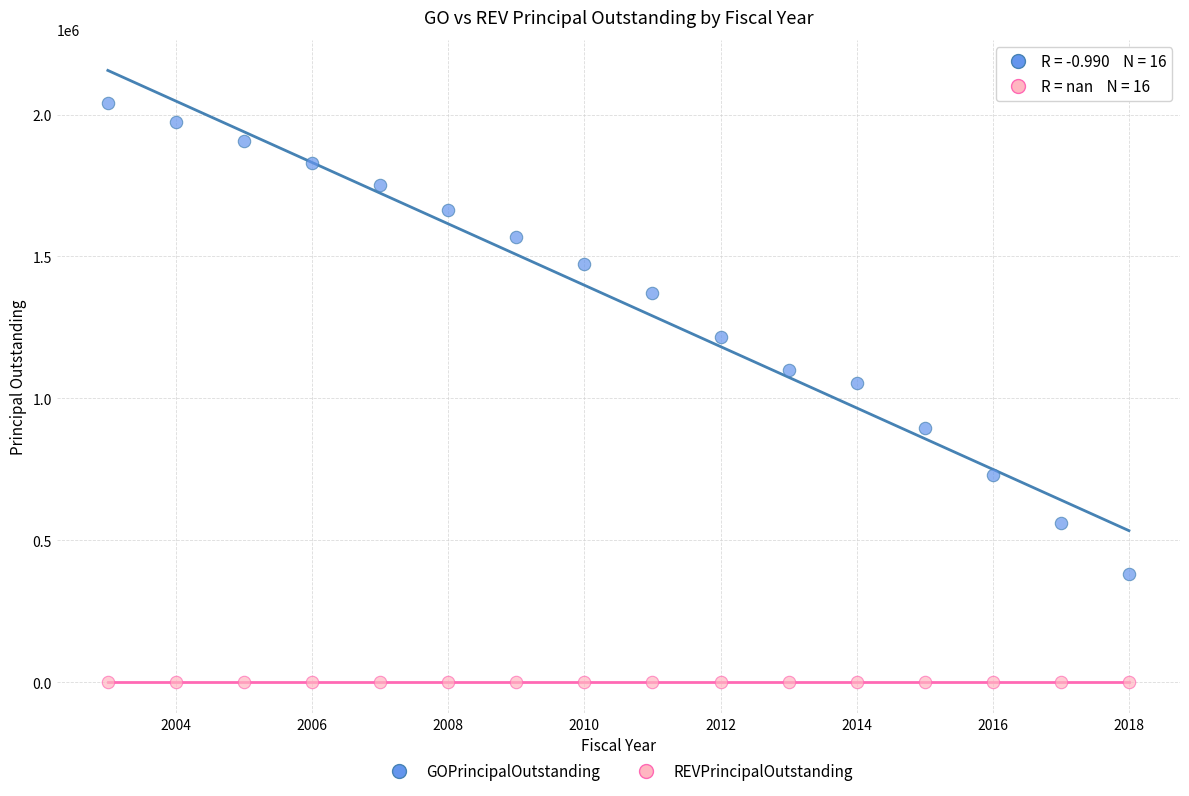

What are all the series names shown in the legend?

GOPrincipalOutstanding, REVPrincipalOutstanding